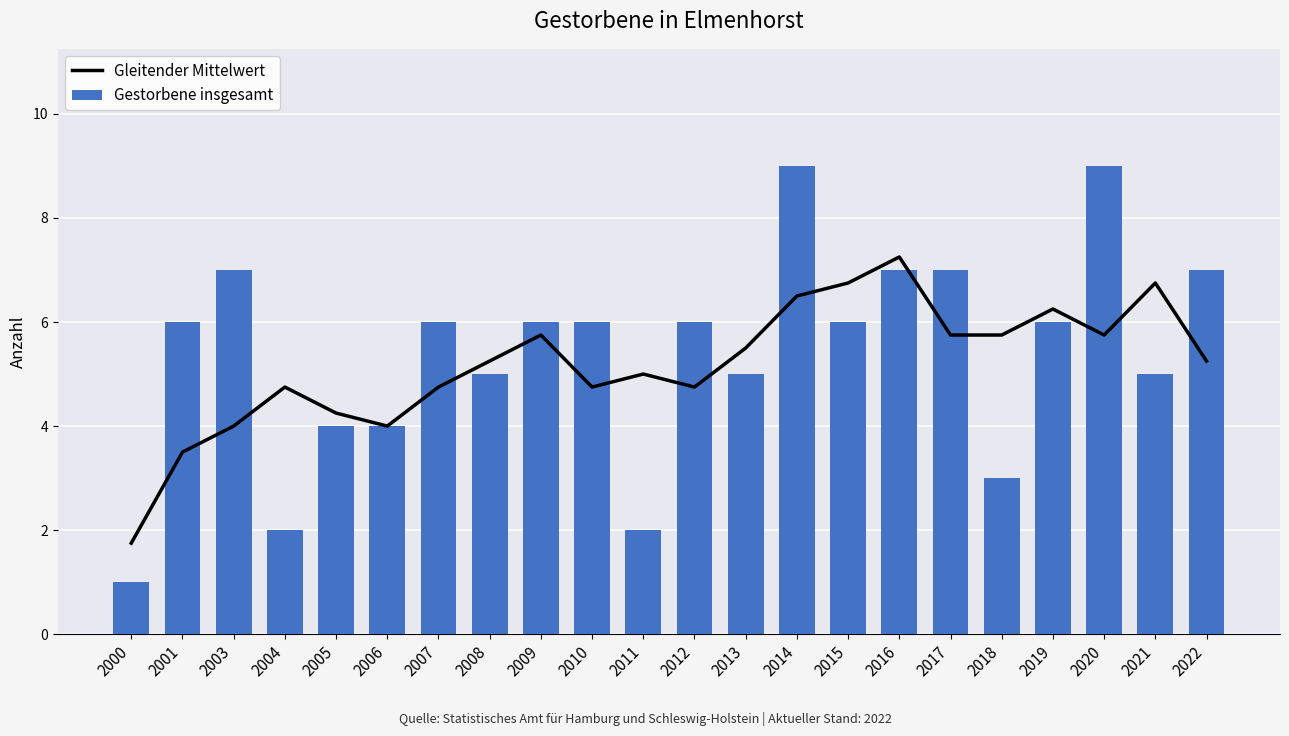

What is the value of the Gleitender Mittelwert bar at the 22nd from the left?

5.2